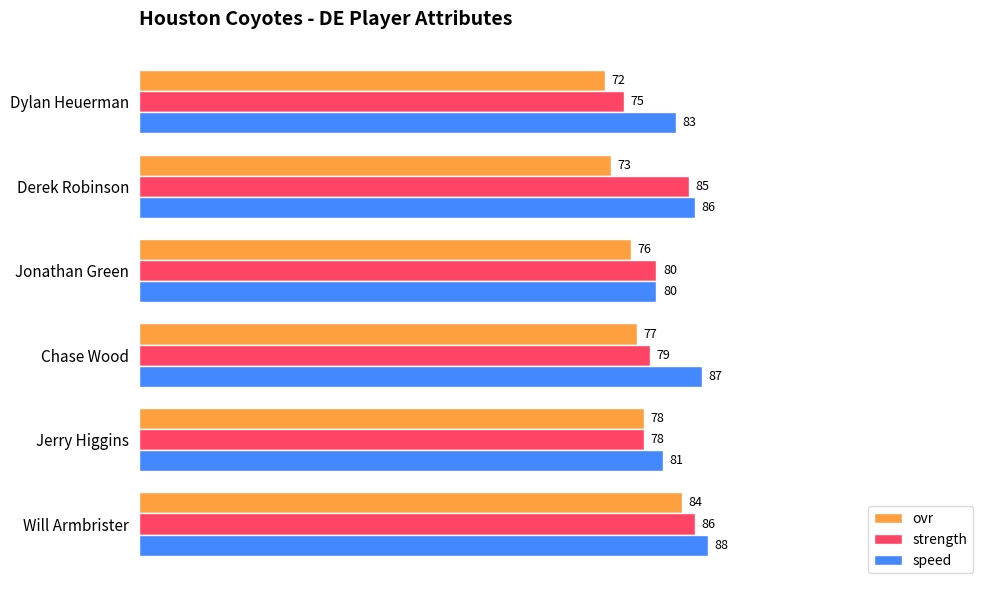

The ovr series shows 54 at Will Armbrister. True or false?

False